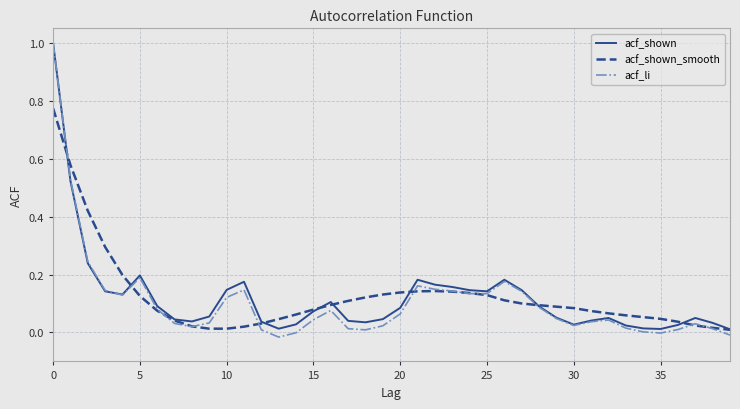

Which series has the widest spread of values?

acf_li